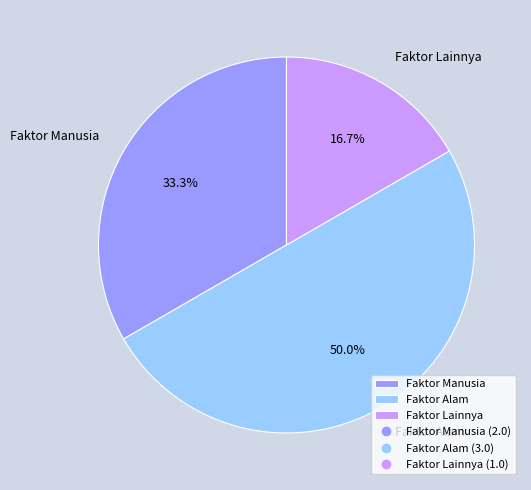

Count the number of slices in the pie.

3